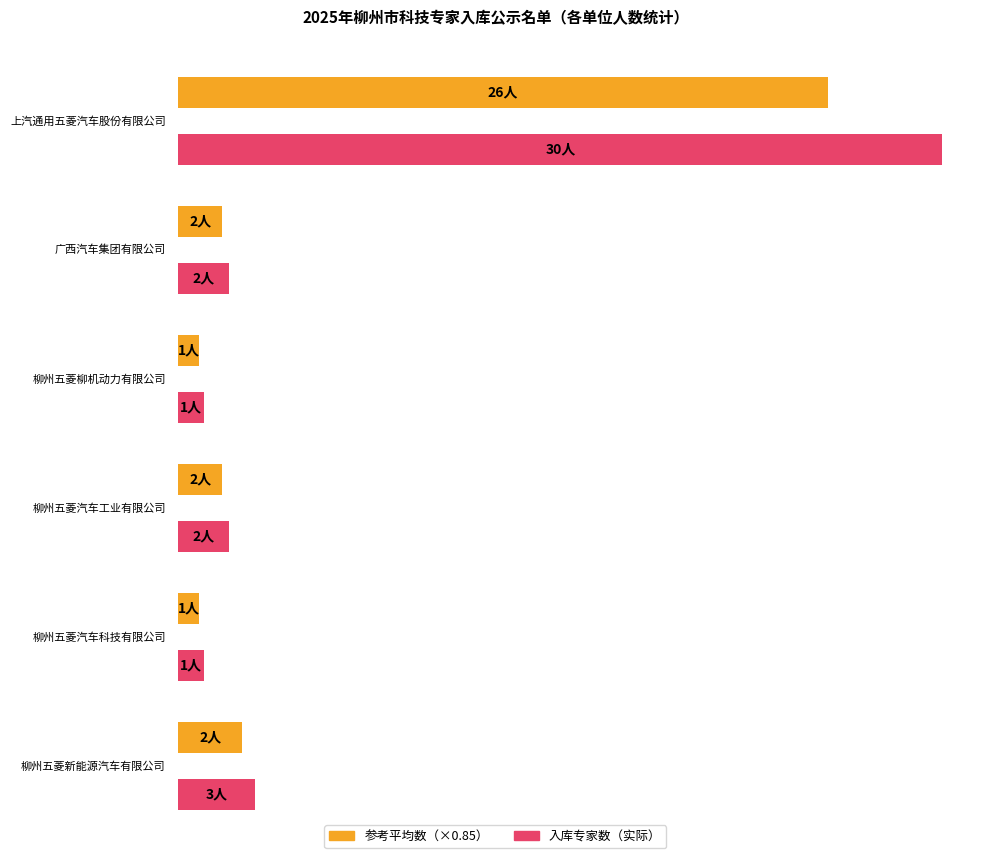

Which has a higher value, 上汽通用五菱汽车股份有限公司 or 柳州五菱新能源汽车有限公司?

上汽通用五菱汽车股份有限公司